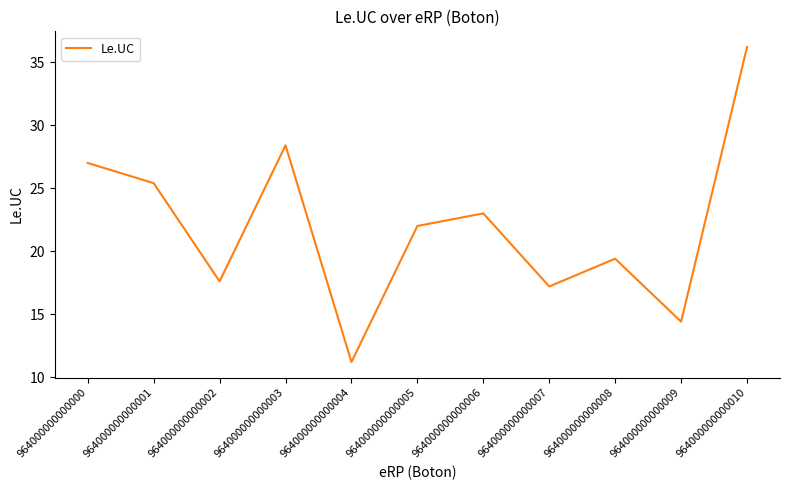

What is the ratio of the value at 964000000000007 to the value at 964000000000006?

0.7